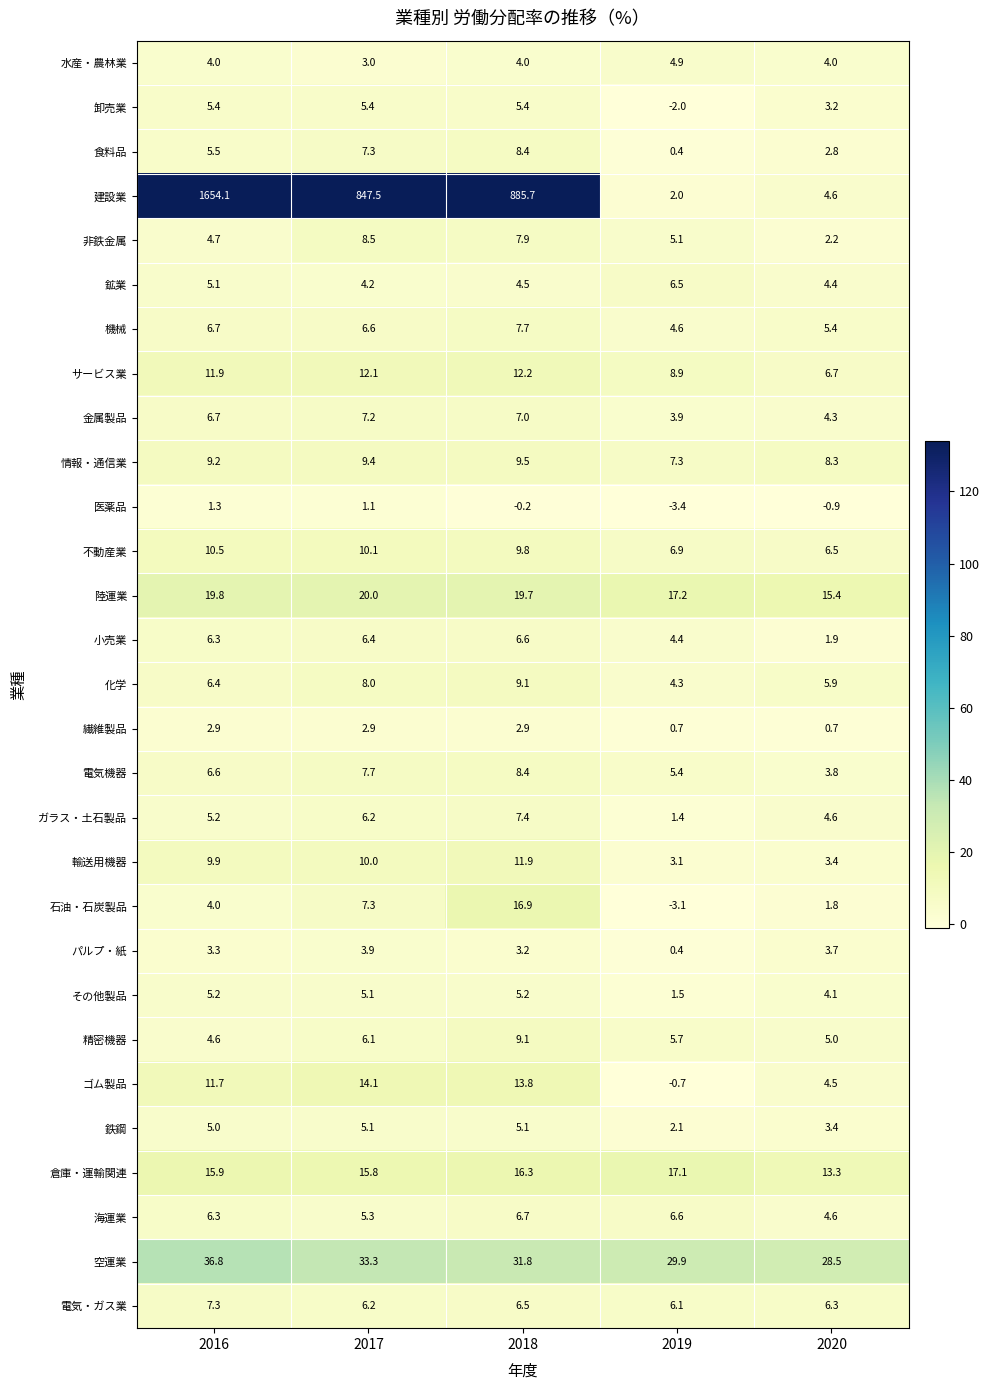

What is the smallest value displayed?

-3.4